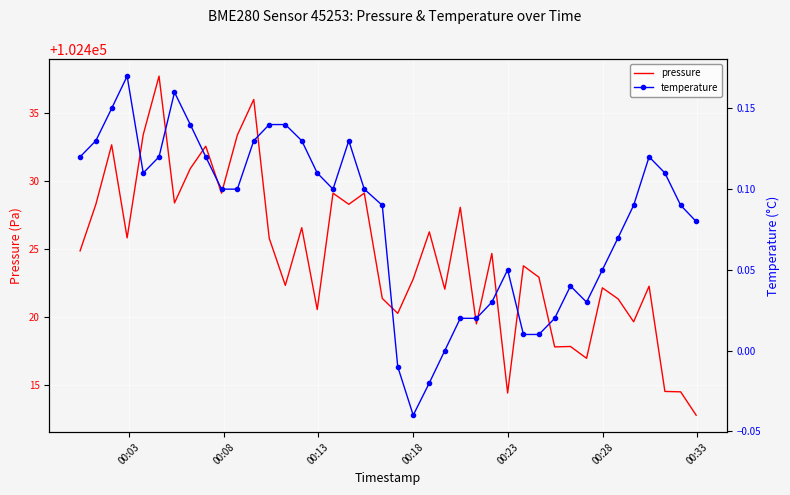

Which series has the largest range (max minus min)?

pressure